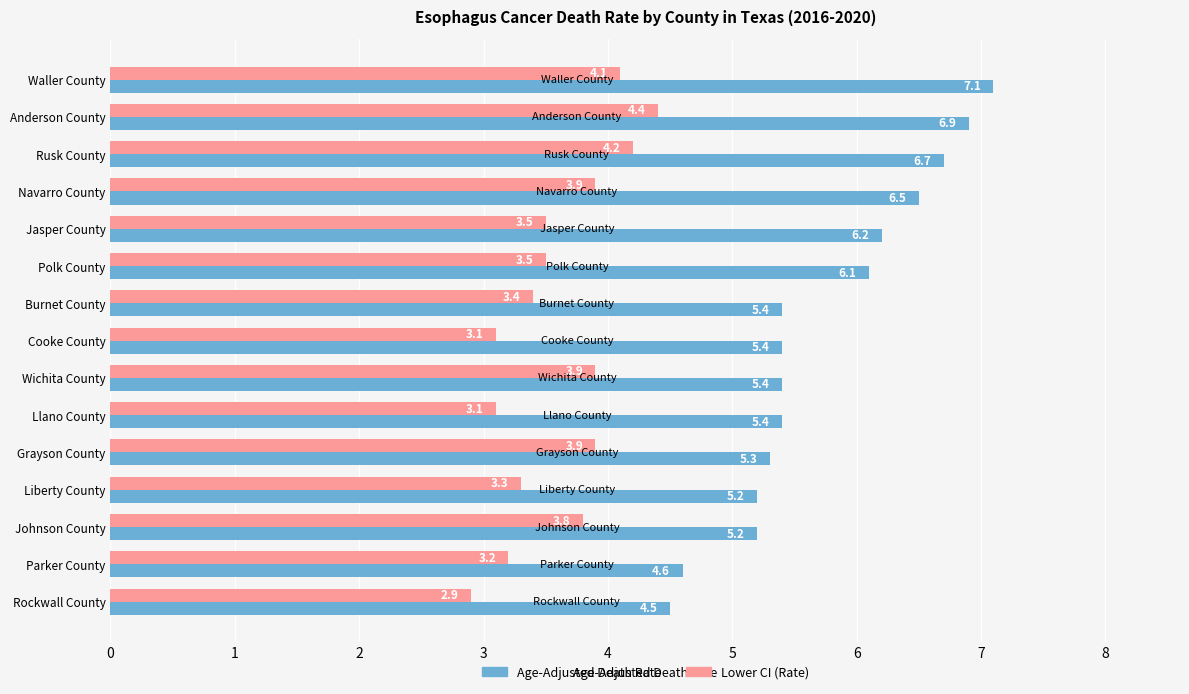

Is it true that Lower CI (Rate) equals 3.8 at Johnson County?

True